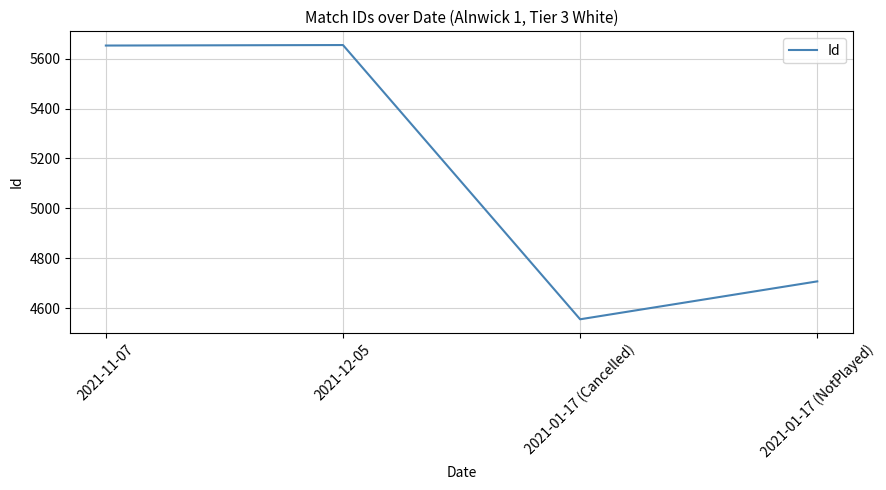

How many series are shown in this chart?

1